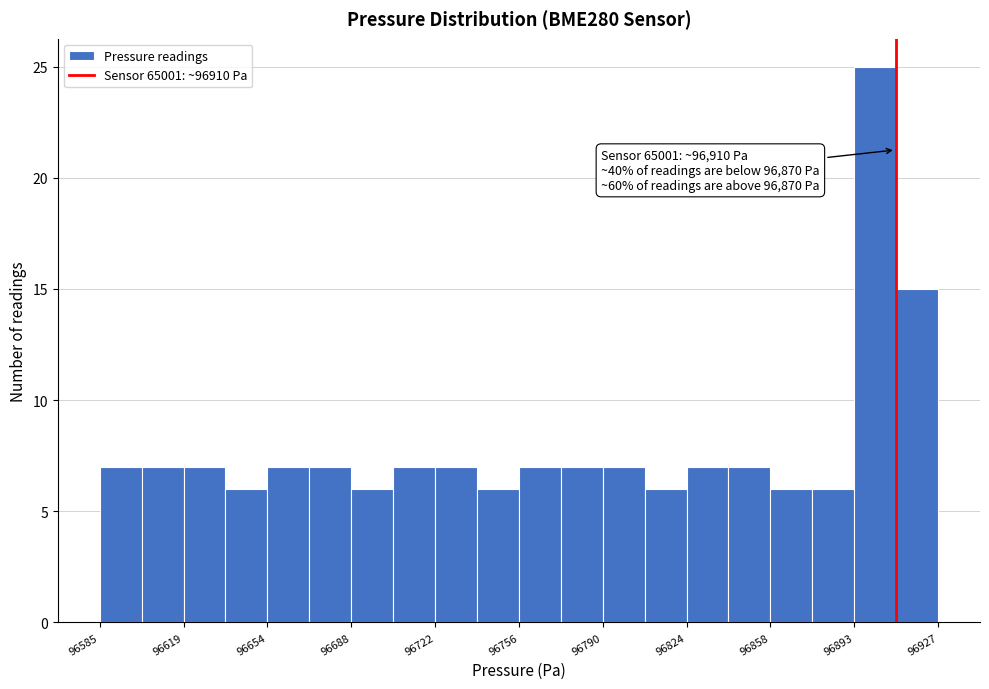

Read against the x-axis, roughly where is the centre of the tallest bar?

96900